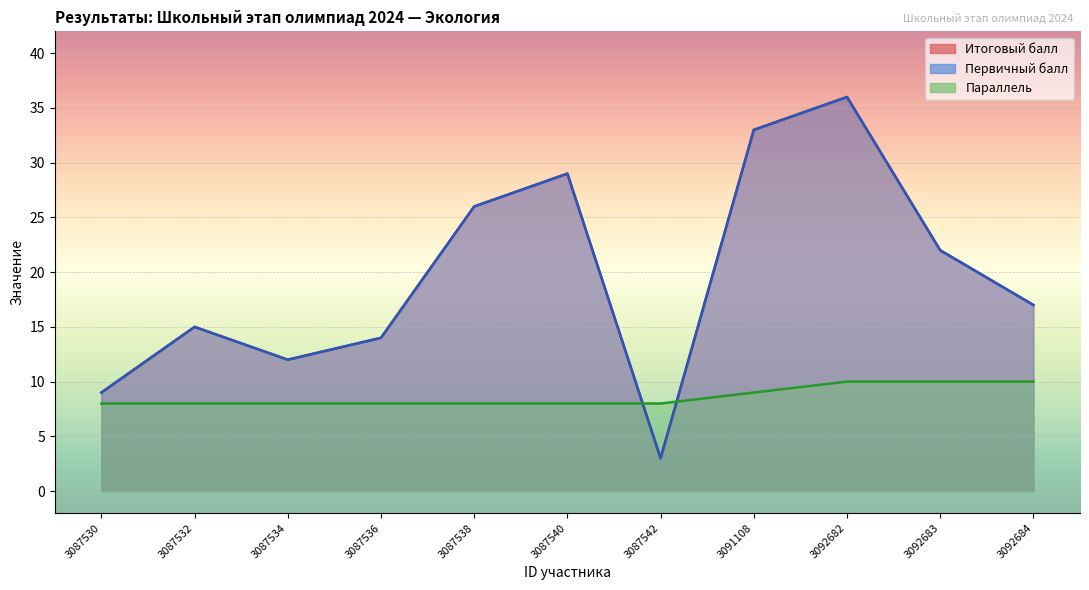

List the series in order of their peak value, lowest first.

Параллель, Итоговый балл, Первичный балл